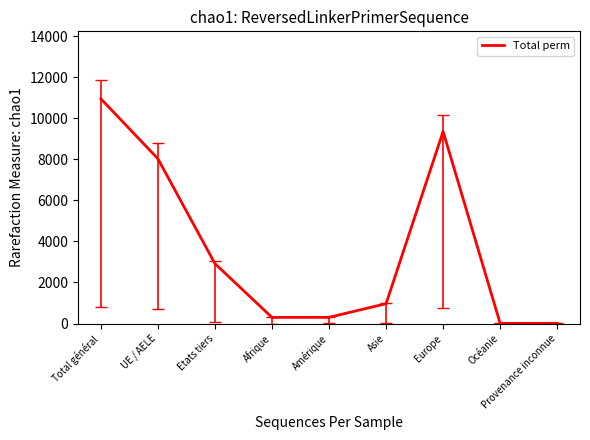

The value at Europe is 4719. True or false?

False